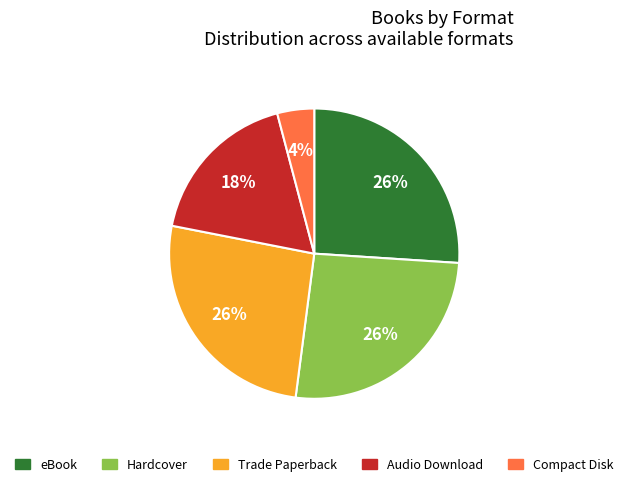

Which has a higher value, Audio Download or eBook?

eBook